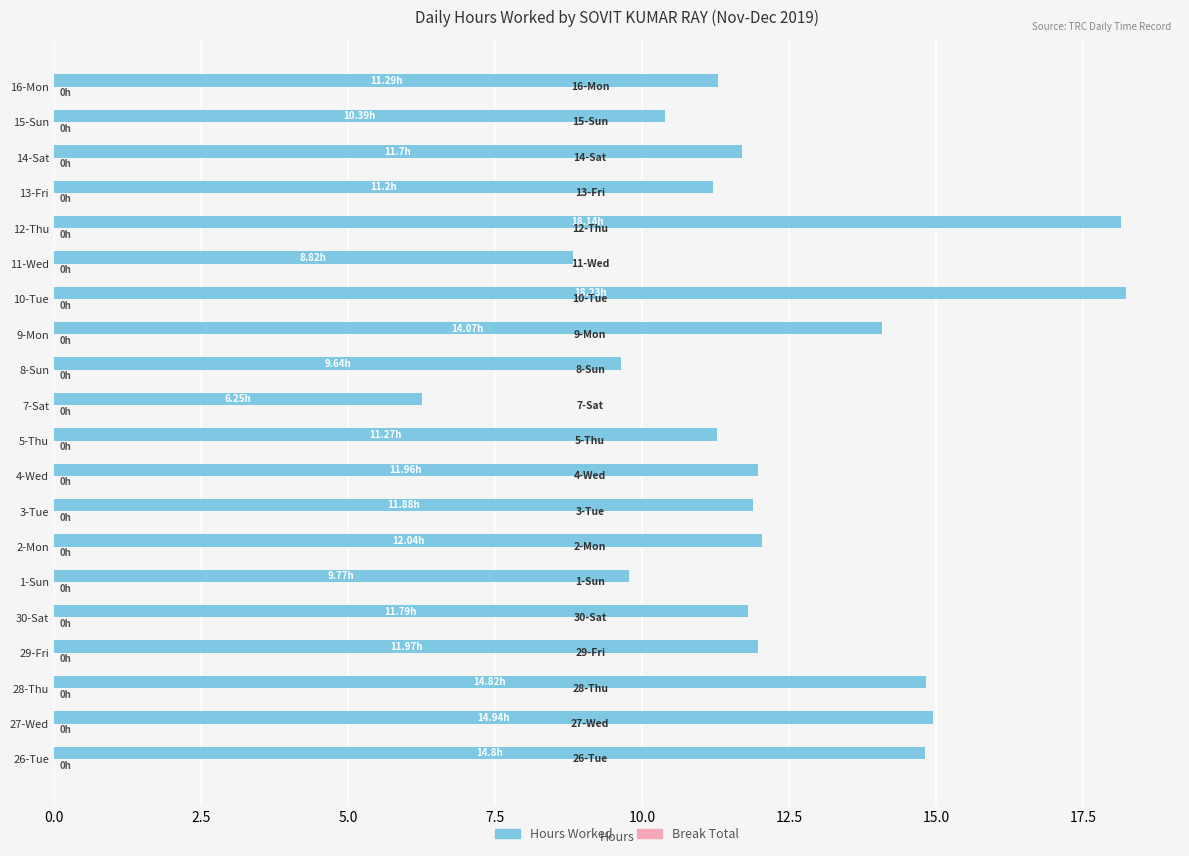

Between 28-Thu and 16-Mon, which is larger?

28-Thu